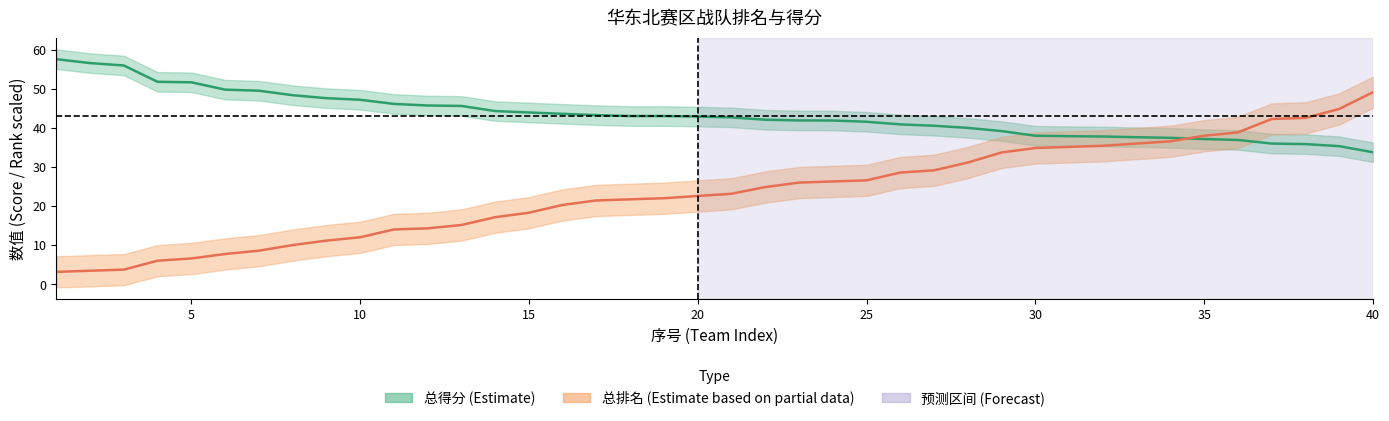

After their last crossing, which series has the higher values: 总得分 or 总排名?

总排名